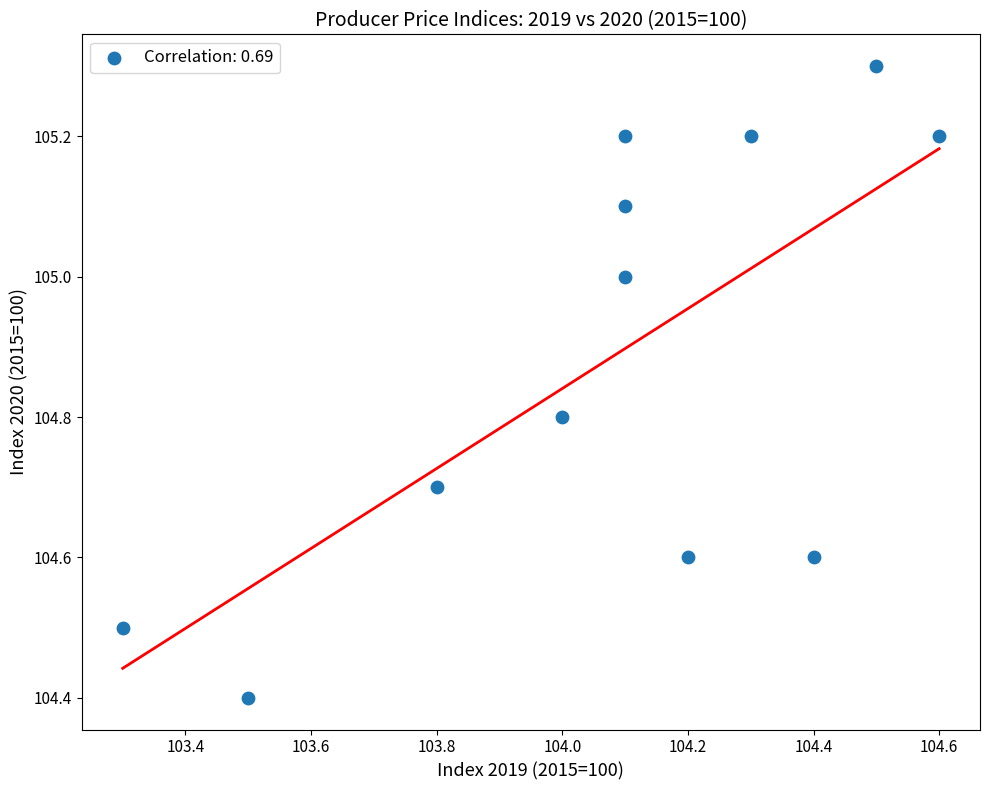

What Y value in the scatter plot is closest to 104?

104.4